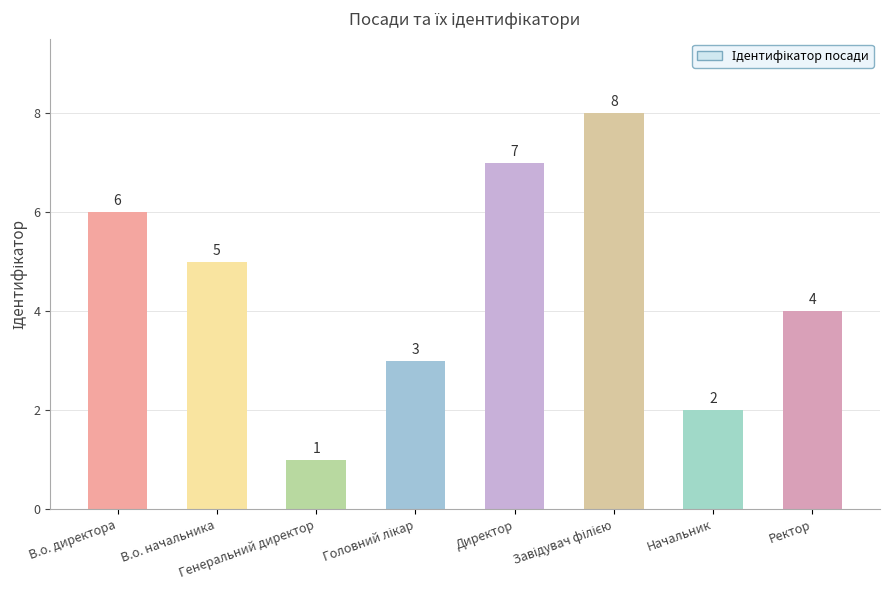

True or false: the data shows 1 at Генеральний директор.

True